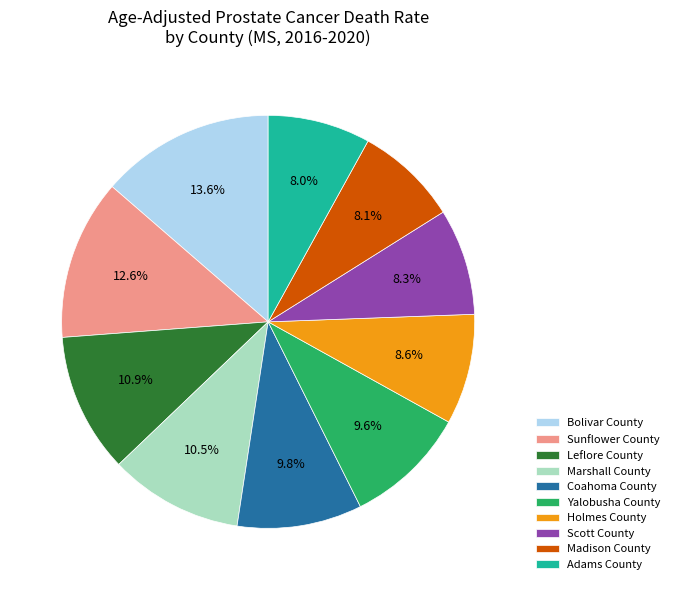

Combined, what portion of the pie is Madison County and Adams County?

16.1%